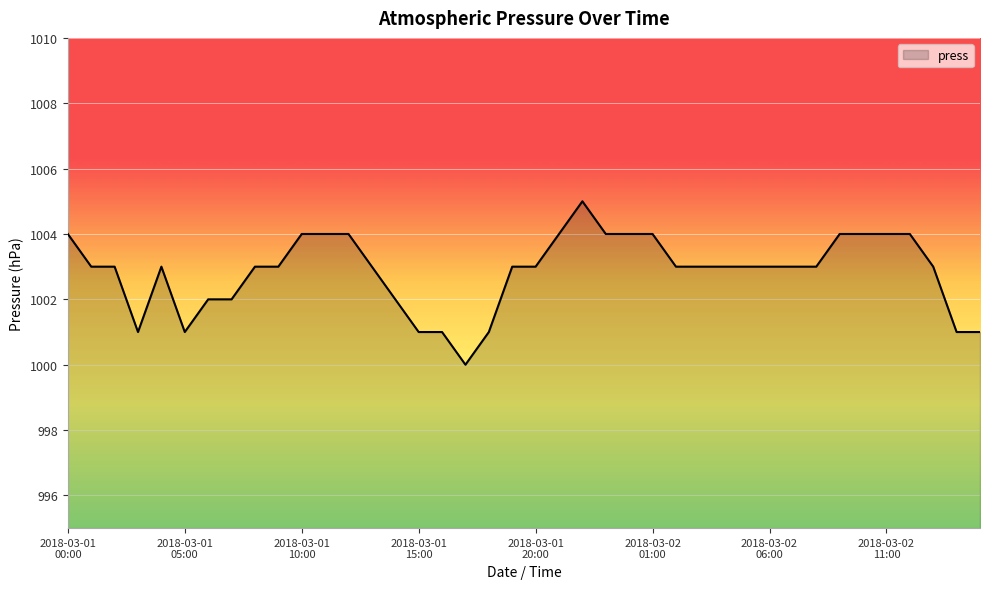

What is the difference between the maximum and minimum values?

5